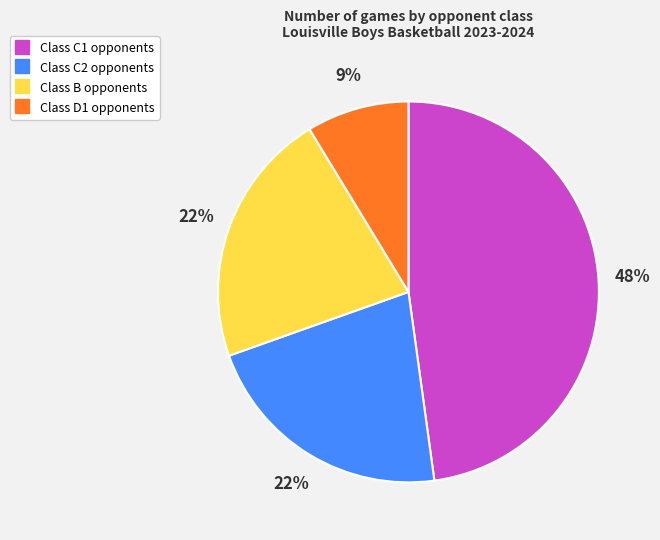

To the nearest percent, what is the difference between the largest and smallest slice percentages?

39%